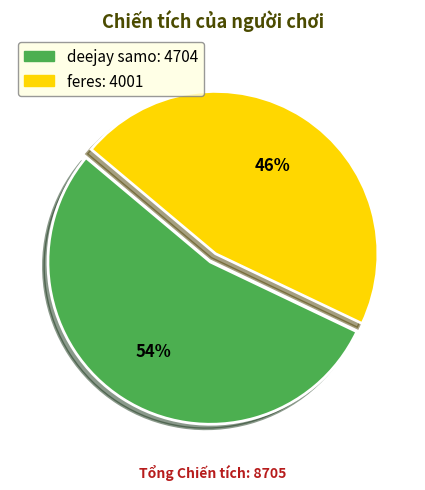

Is the sum of deejay samo and feres greater than half?

Yes